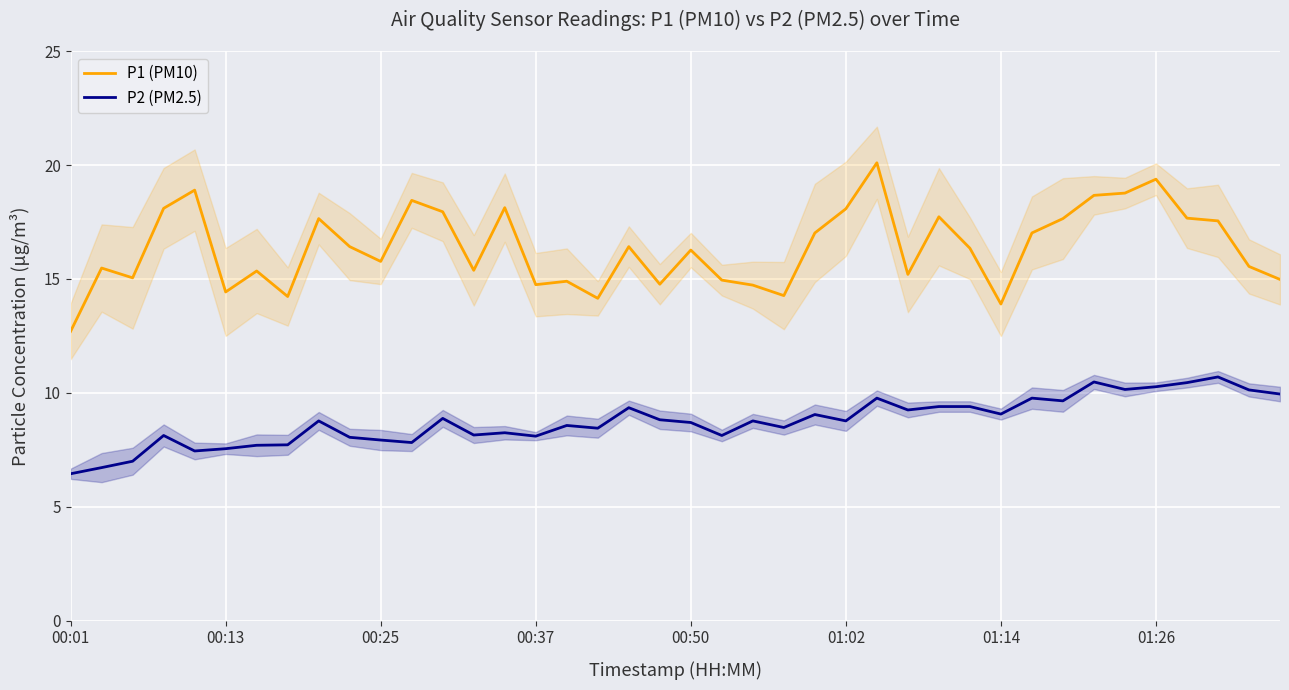

Which series has the largest total across all categories?

P1 (PM10)